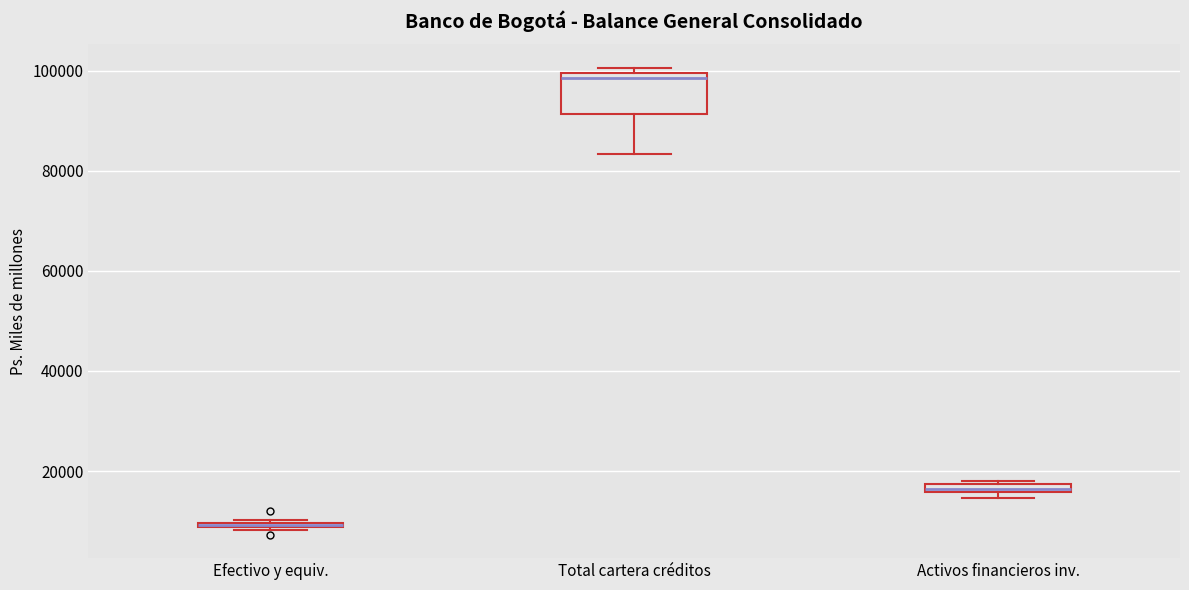

Comparing the boxes themselves (not the whiskers), which one is the tallest?

Total cartera créditos